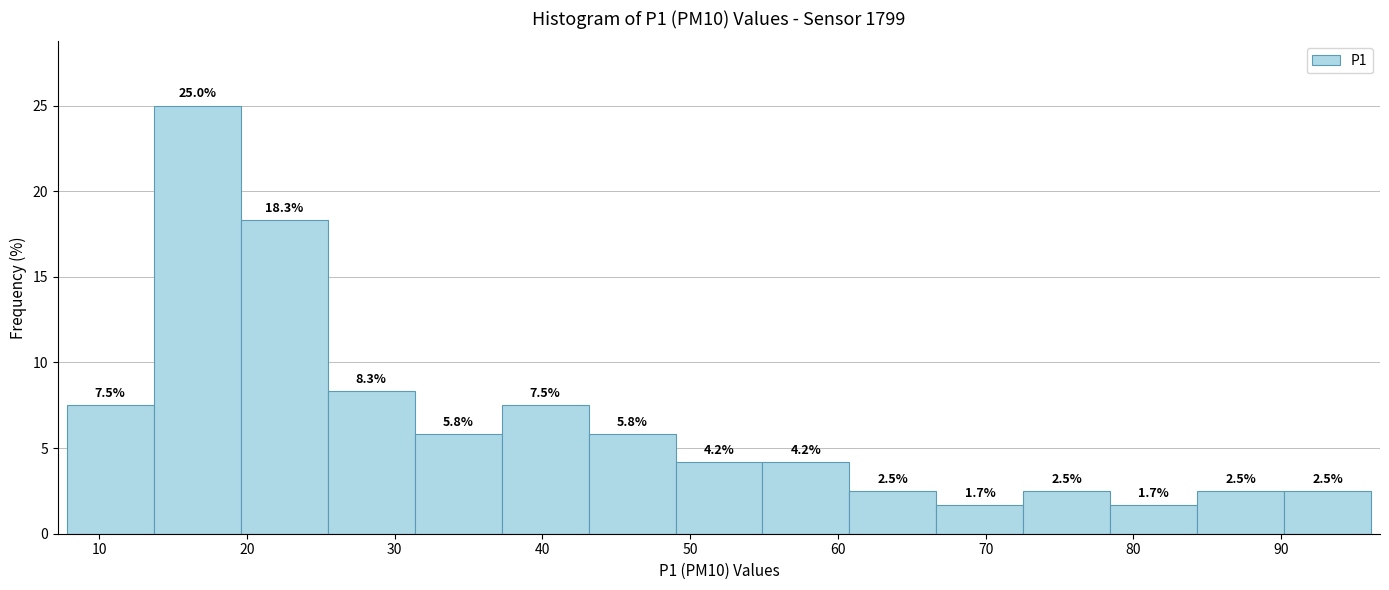

What is the height of the bar covering 78 to 84 on the x-axis? The bar edges are not printed on the chart, so give them approximately, as read against the axis.

1.7